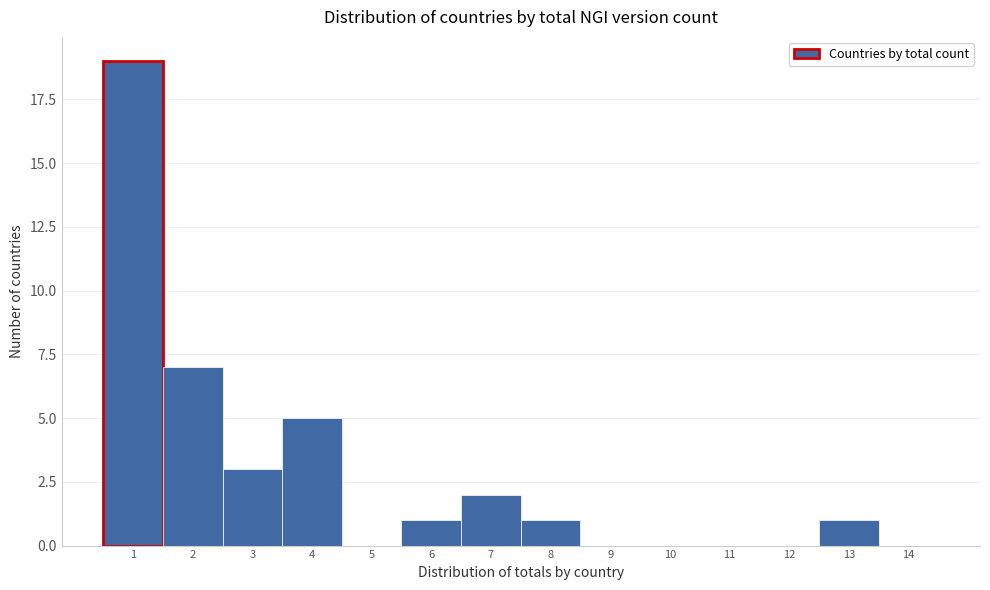

Over which range of the x-axis is the bar tallest?

0.5 to 1.5